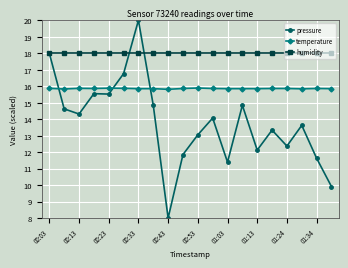

True or false: humidity and temperature cross at least once.

False